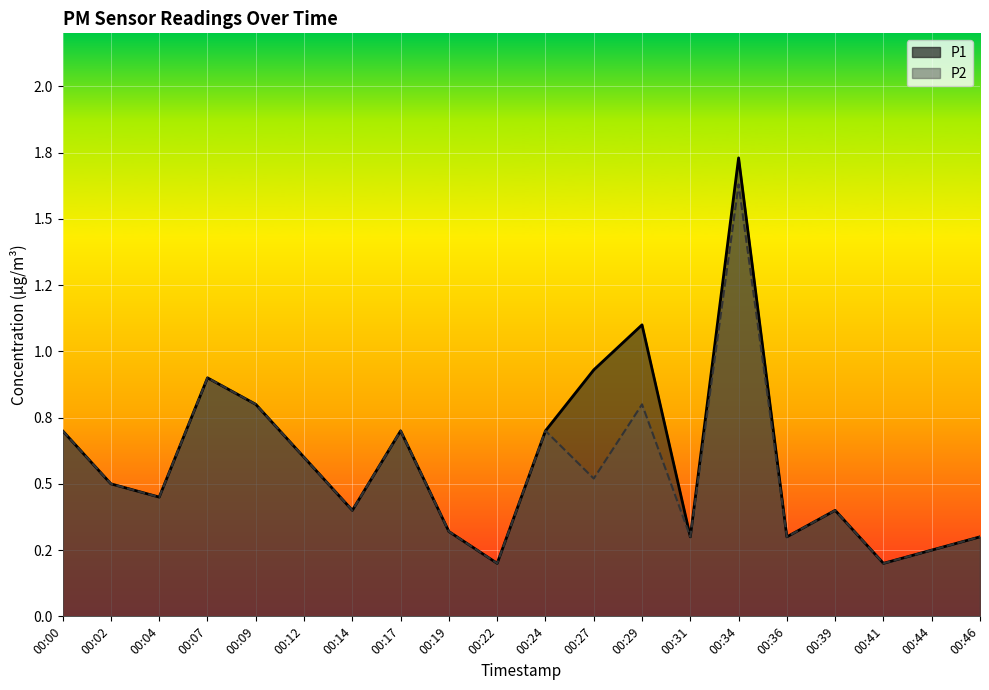

Reading left to right, extract all data points from this chart.

P1: 00:00=0.7	00:02=0.5	00:04=0.5	00:07=0.9	00:09=0.8	00:12=0.6	00:14=0.4	00:17=0.7	00:19=0.3	00:22=0.2	00:24=0.7	00:27=0.9	00:29=1.1	00:31=0.3	00:34=1.7	00:36=0.3	00:39=0.4	00:41=0.2	00:44=0.2	00:46=0.3
P2: 00:00=0.7	00:02=0.5	00:04=0.5	00:07=0.9	00:09=0.8	00:12=0.6	00:14=0.4	00:17=0.7	00:19=0.3	00:22=0.2	00:24=0.7	00:27=0.5	00:29=0.8	00:31=0.3	00:34=1.6	00:36=0.3	00:39=0.4	00:41=0.2	00:44=0.2	00:46=0.3